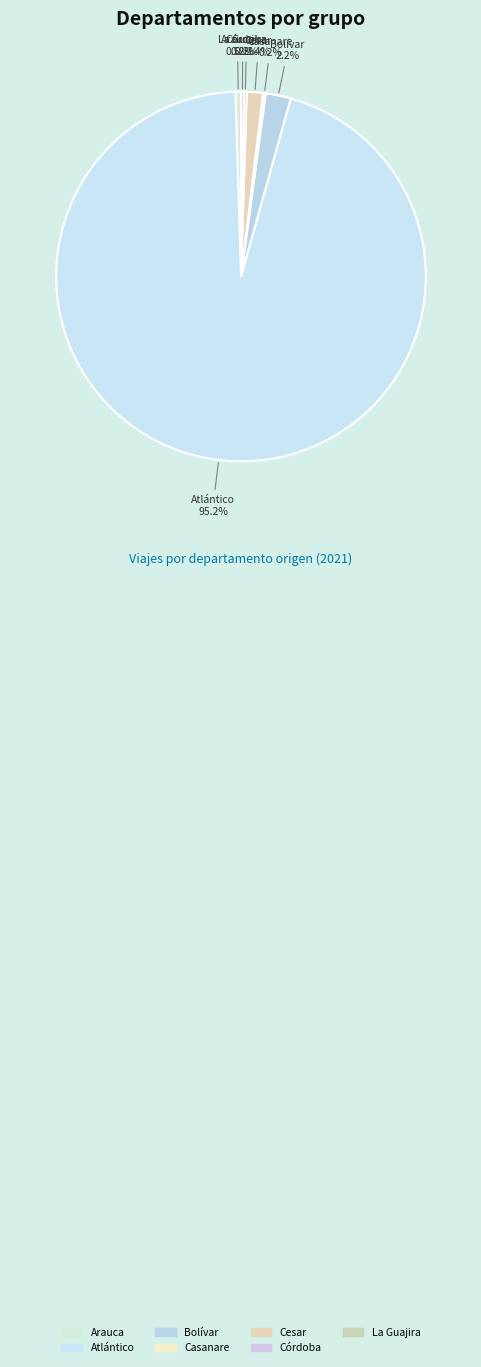

Which slice is the smallest?

Casanare